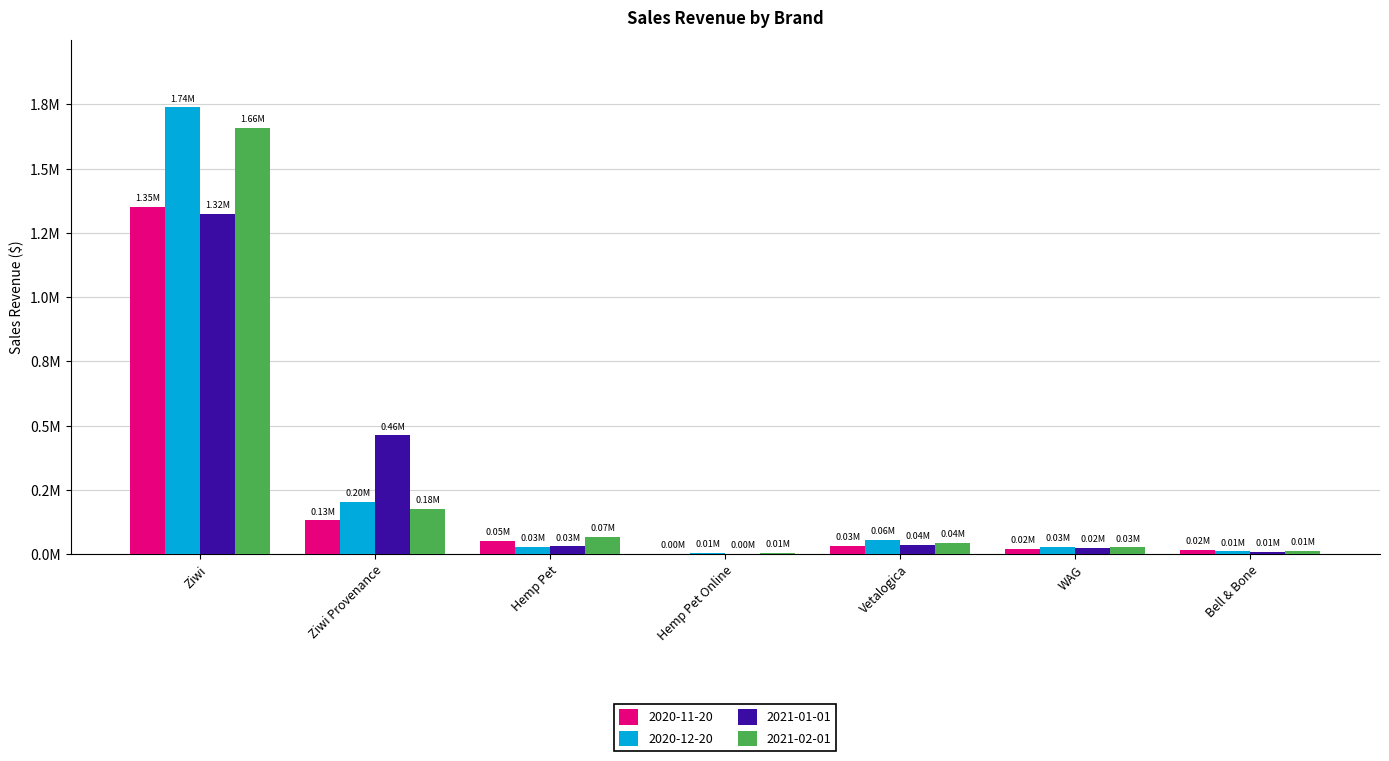

What are all the series names shown in the legend?

2020-11-20, 2020-12-20, 2021-01-01, 2021-02-01